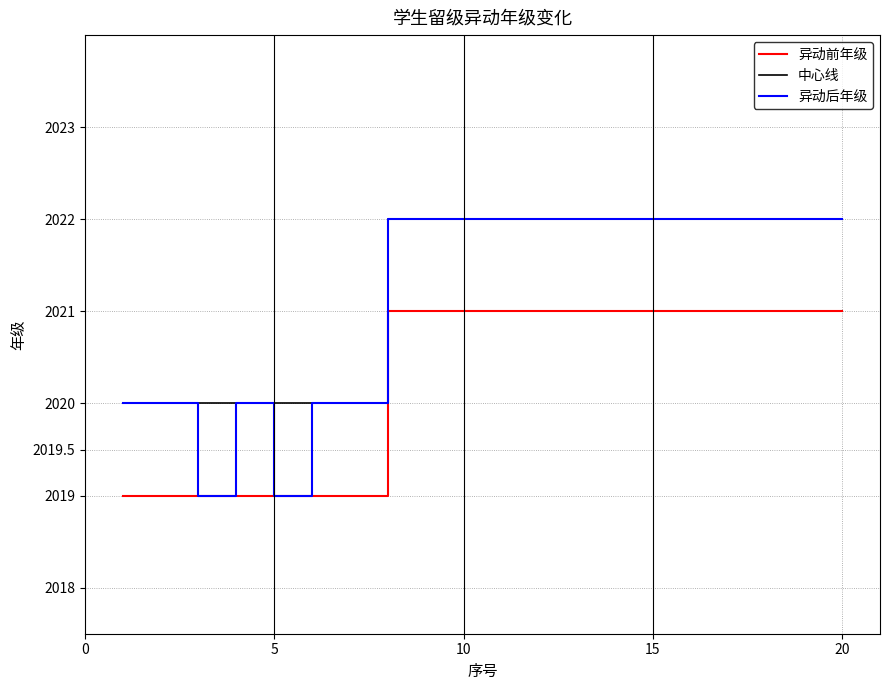

Which series has the largest range (max minus min)?

异动后年级